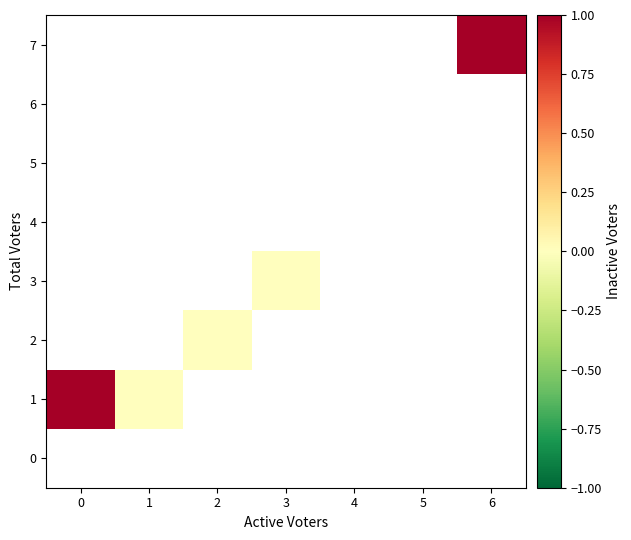

How many distinct data groups are displayed?

8